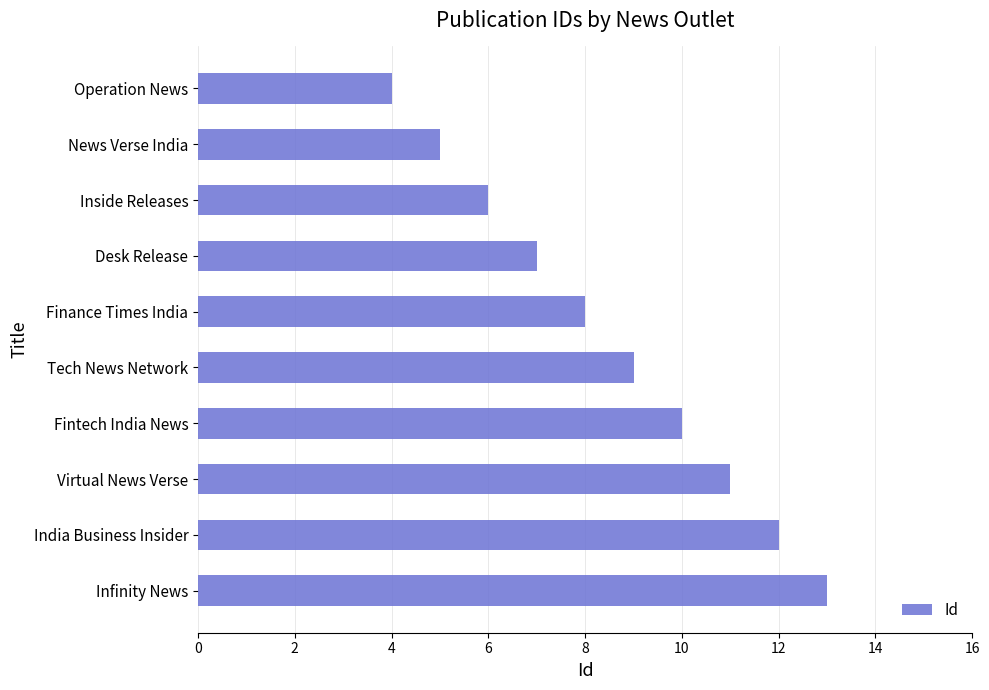

True or false: the data shows 9 at Tech News Network.

True